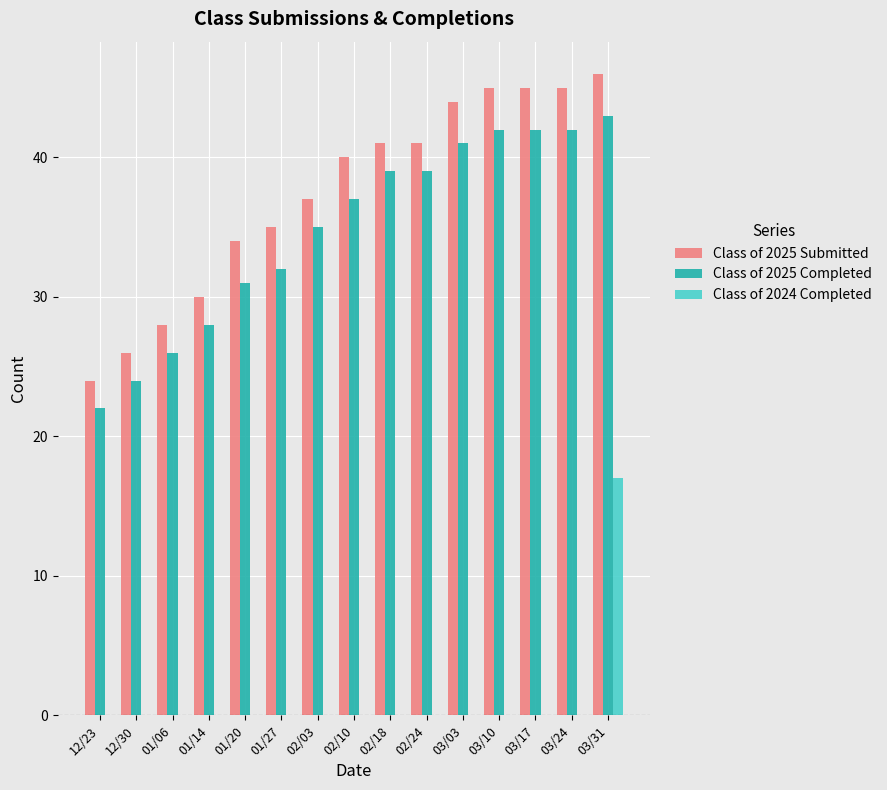

At which category is the sum across all series the highest?

03/31